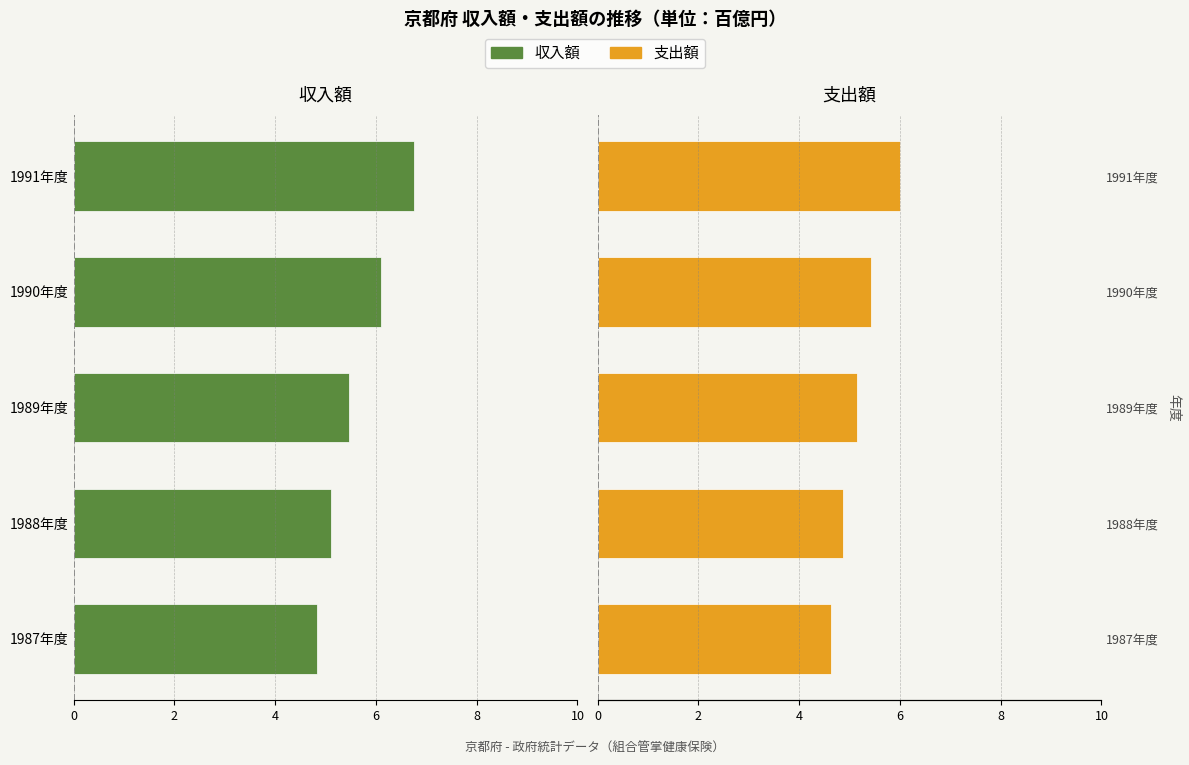

How many bars are there in total?

10